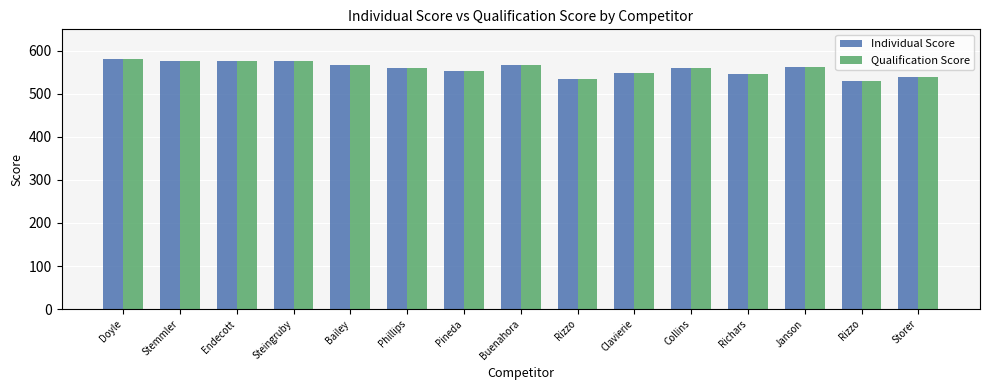

Count the number of data series in this chart.

2